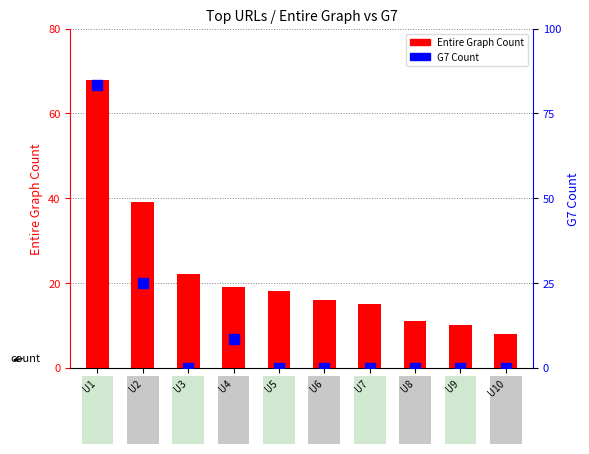

Which series reaches the minimum Y coordinate?

G7 Count